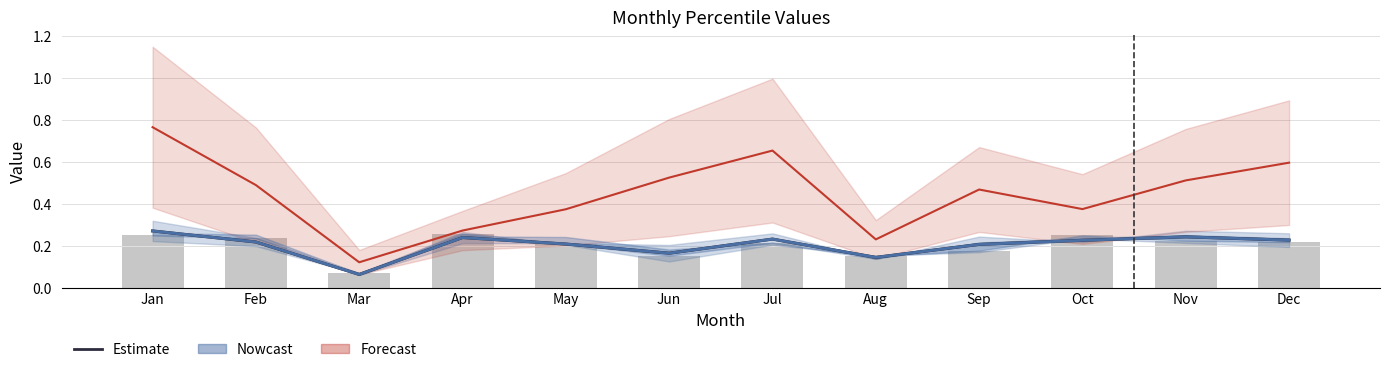

Is it true that Estimate equals 0.3 at Jan?

True